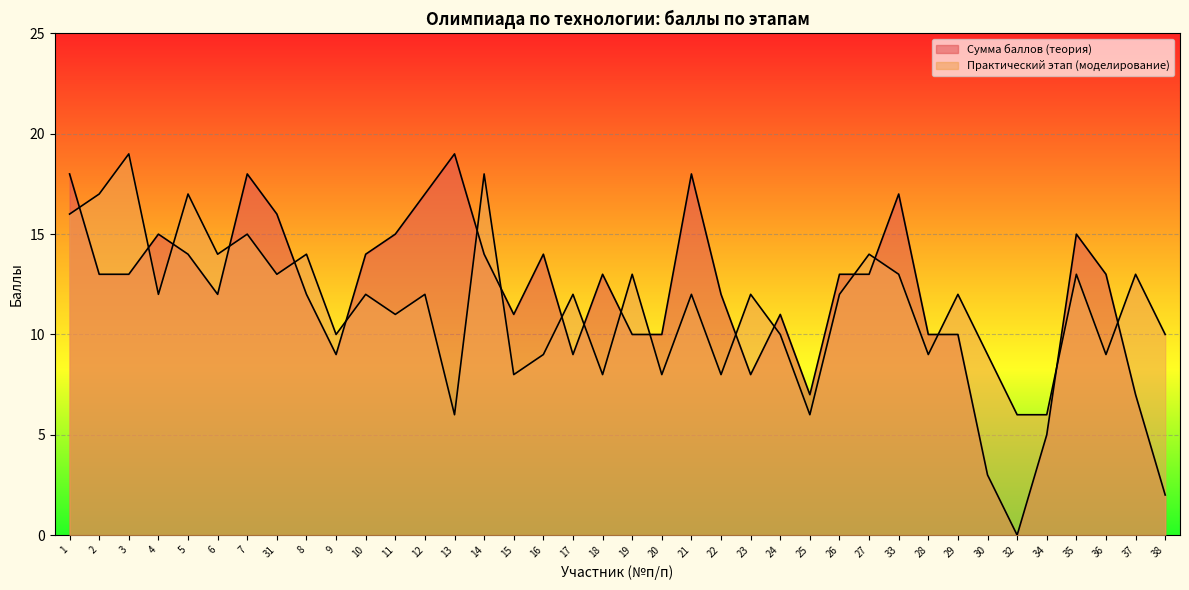

The Практический этап (моделирование) series shows 17 at 12. True or false?

False